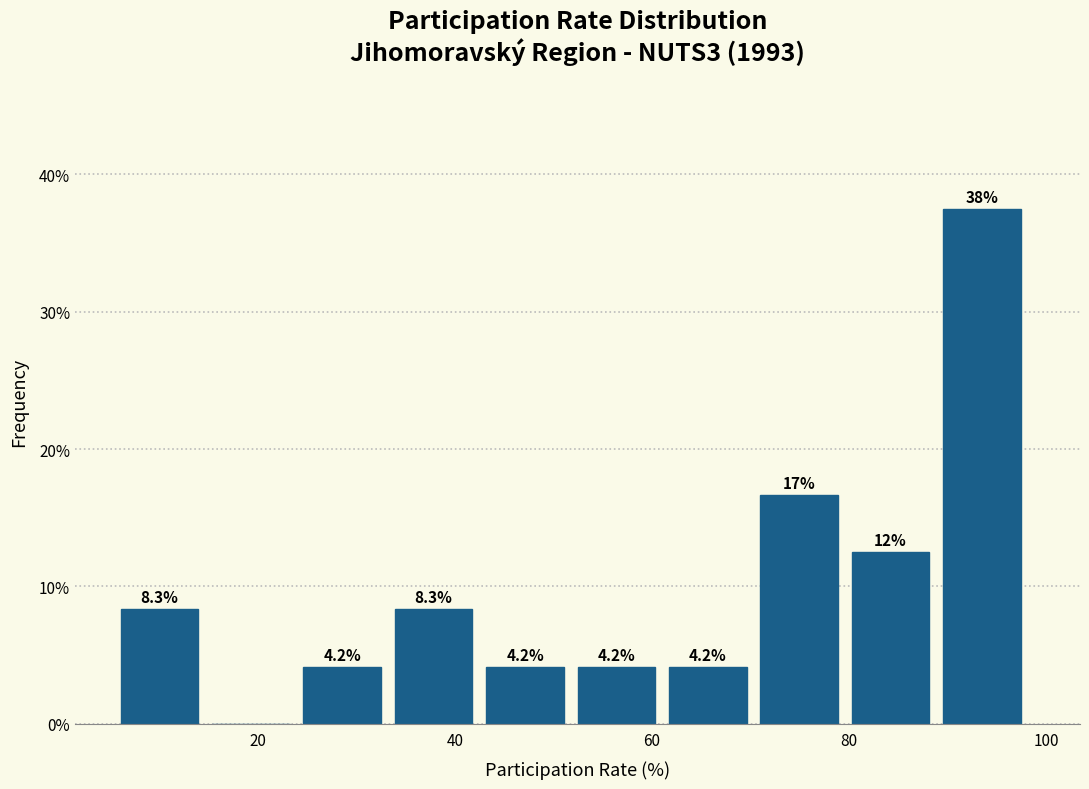

Which range on the x-axis has the tallest bar?

90 to 98